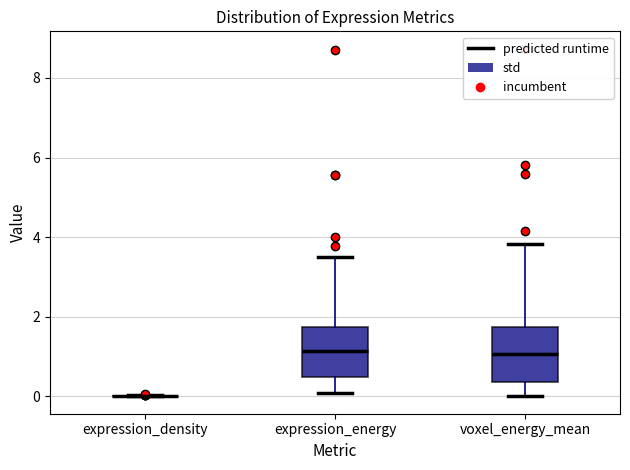

Where does the median line of the box for expression_energy sit on the y-axis? The values are not printed on the chart, so give them approximately, as read against the axis.

1.2